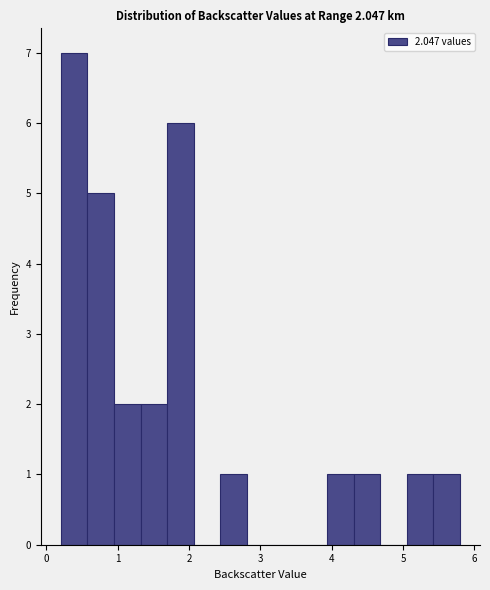

Read against the x-axis, roughly where is the centre of the tallest bar?

0.4